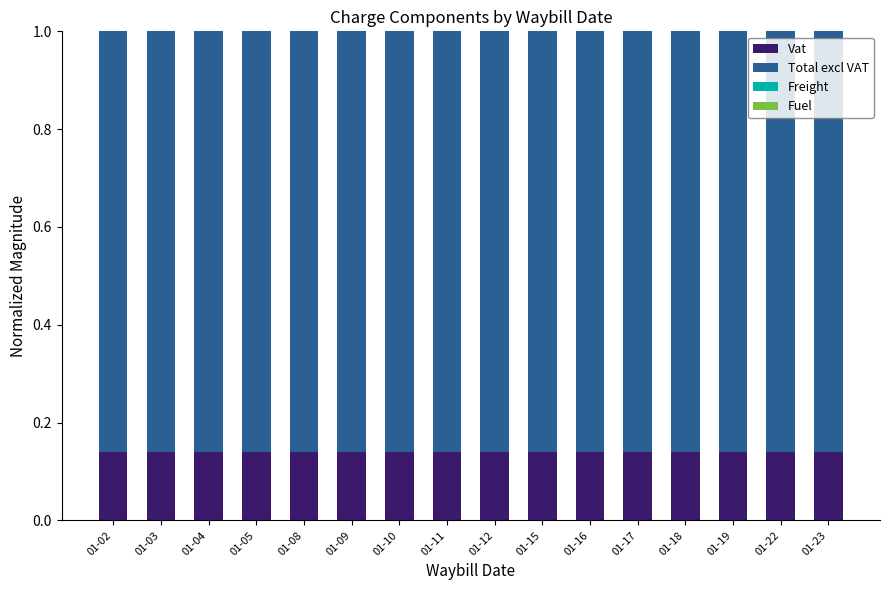

True or false: Total excl VAT has a value of 1.0 at 01-04.

True